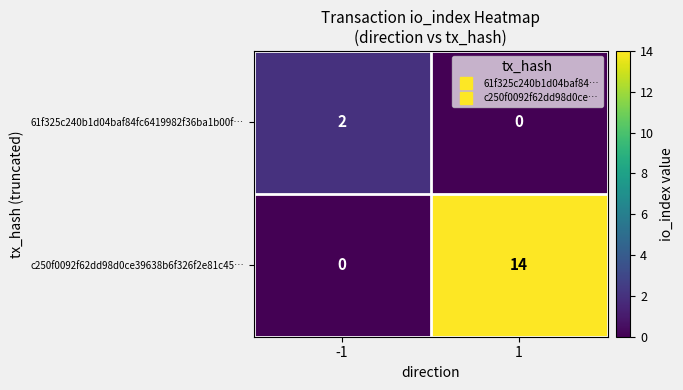

Is it true that 61f325c240b1d04baf84fc6419982f36ba1b00f… equals 1 at -1?

False